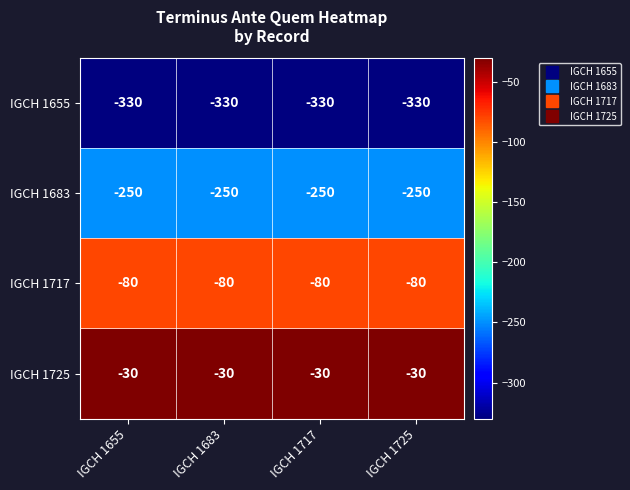

Where is IGCH 1683 nearest to the value -250?

IGCH 1655